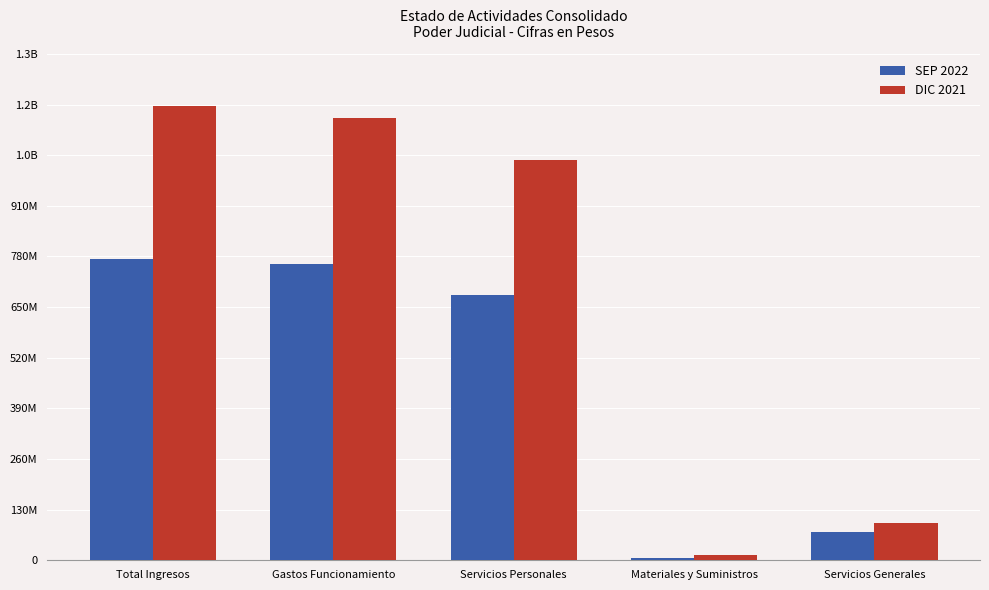

Does the chart contain any negative values?

No